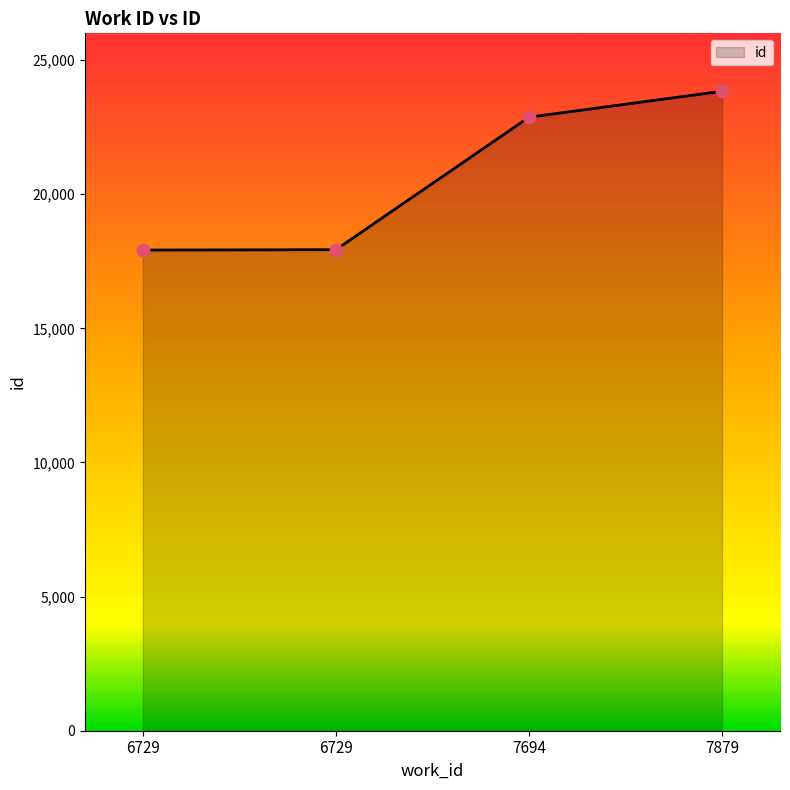

Between 6729 and 7694, which is larger?

7694